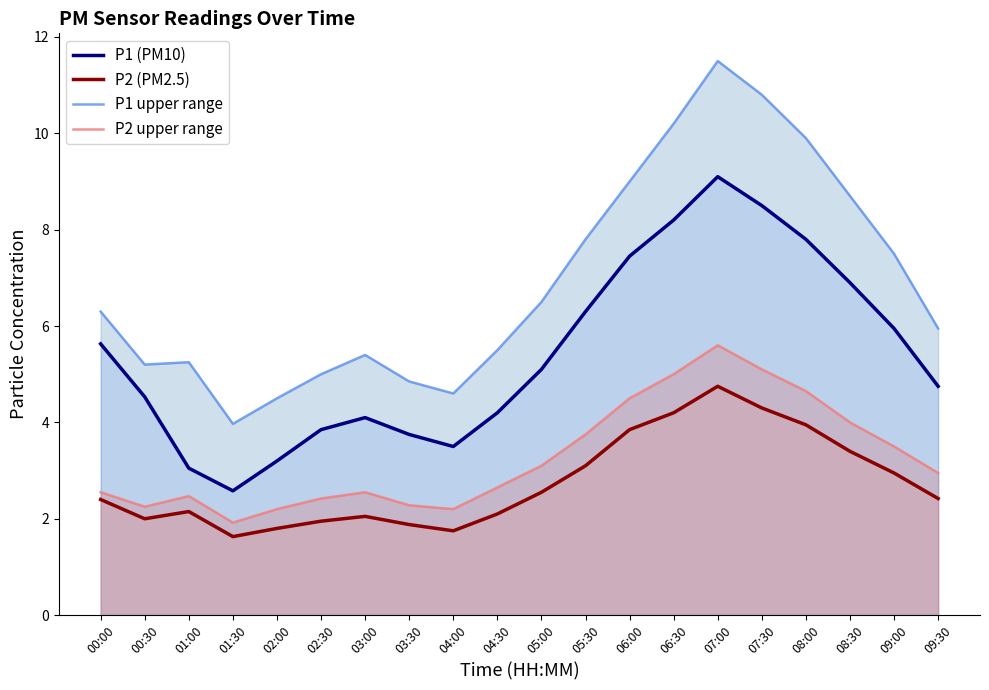

True or false: P1 (PM10) and P2 (PM2.5) intersect in this chart.

False